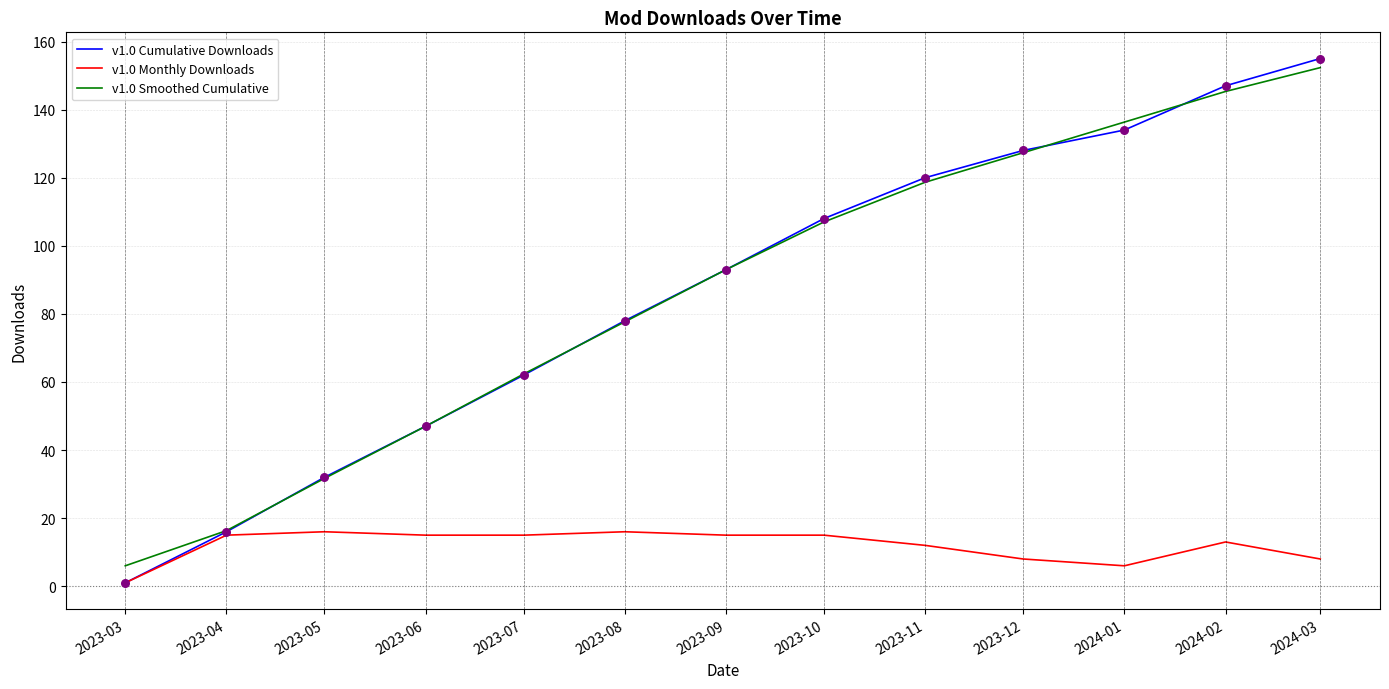

What is the total value across all series at 2023-04?

47.3